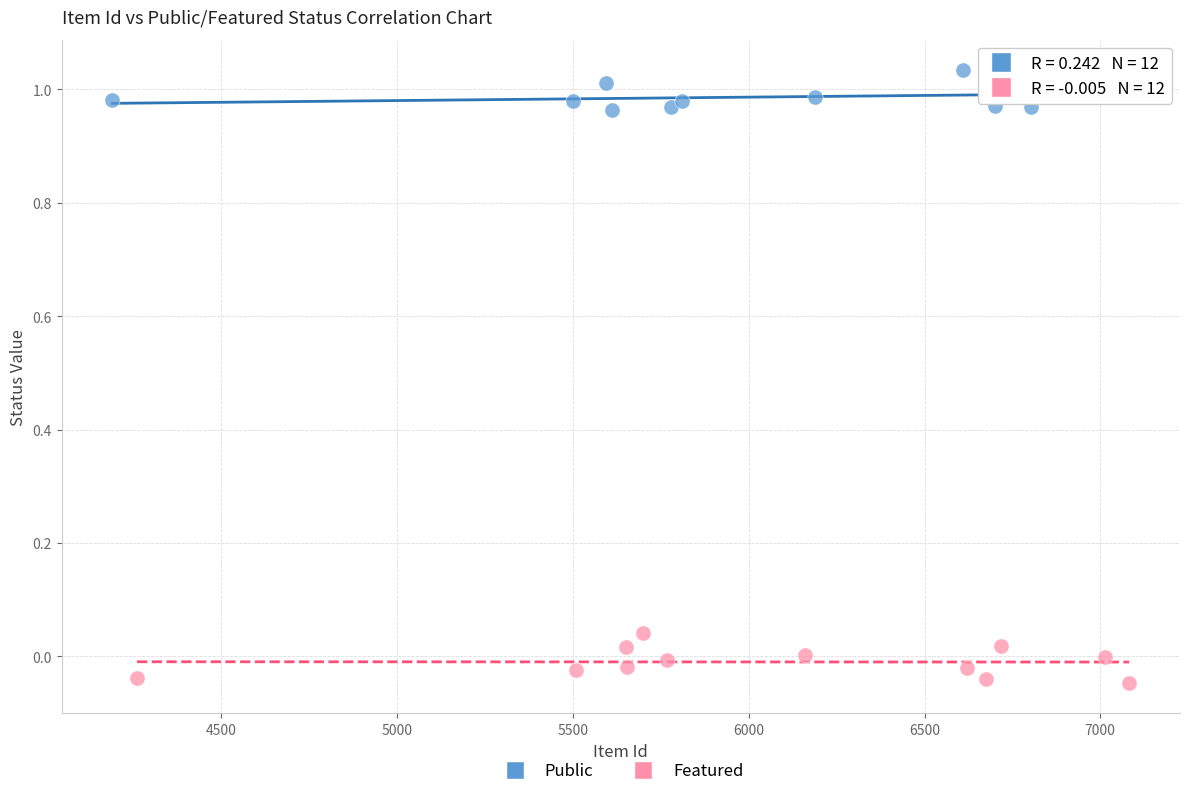

What are all the series names shown in the legend?

Public, Featured